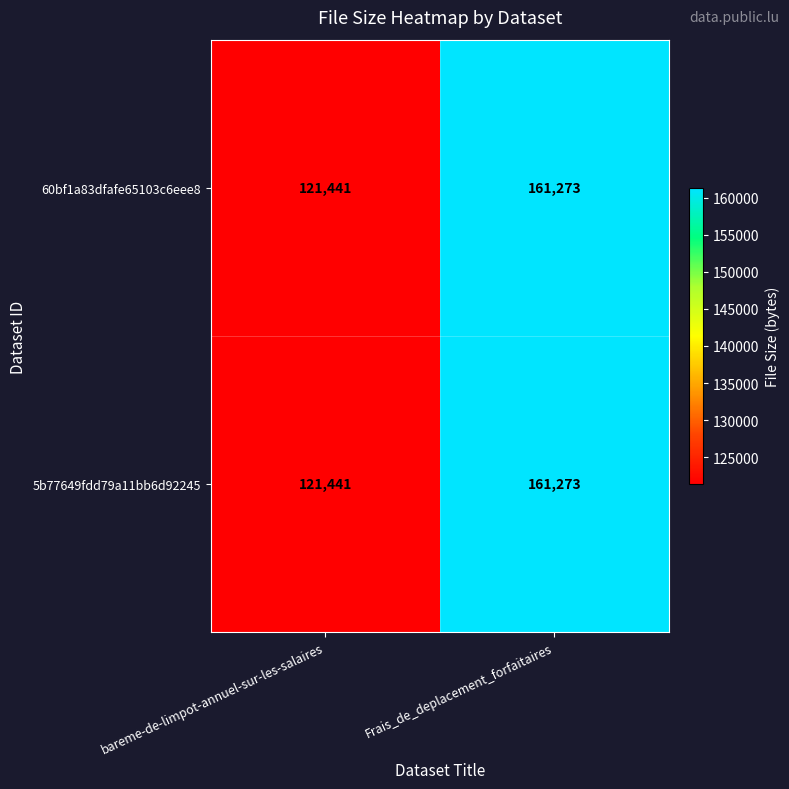

Reading right to left, list all the values displayed in this chart.

60bf1a83dfafe65103c6eee8: Frais_de_deplacement_forfaitaires=161273	bareme-de-limpot-annuel-sur-les-salaires=121441
5b77649fdd79a11bb6d92245: Frais_de_deplacement_forfaitaires=161273	bareme-de-limpot-annuel-sur-les-salaires=121441